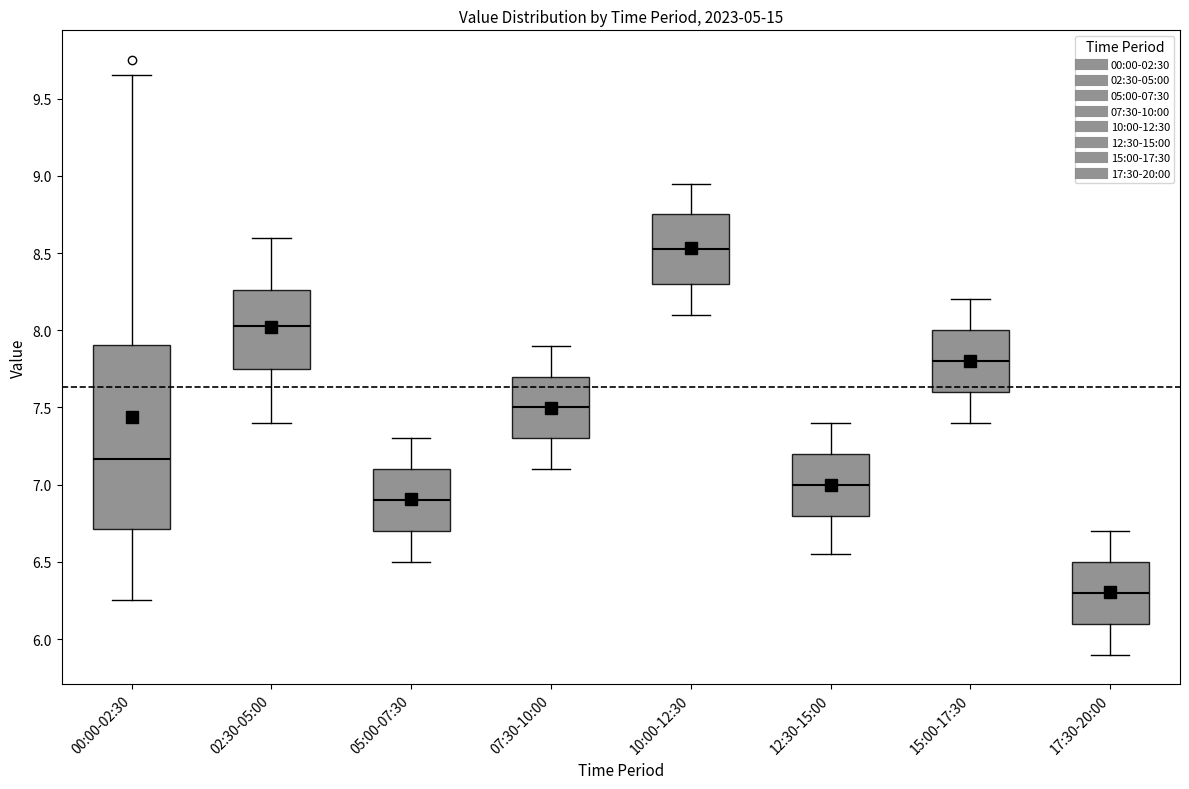

Which box has the lowest median line?

17:30-20:00